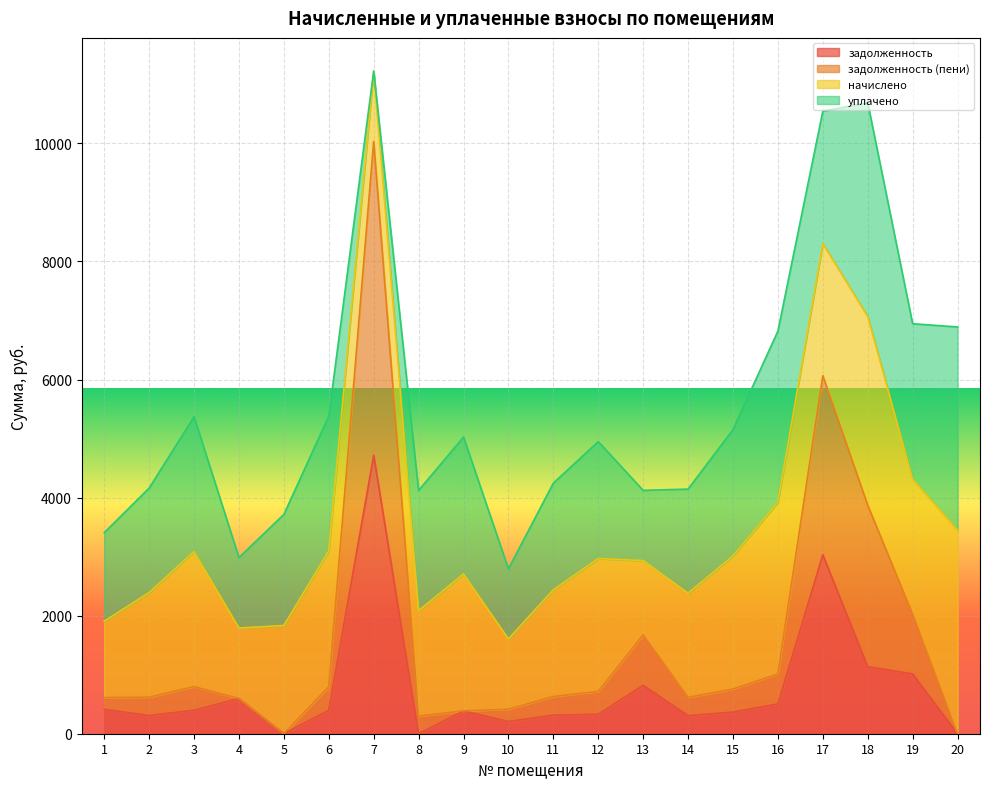

The value of задолженность (пени) at 17 is 6063.9. True or false?

True